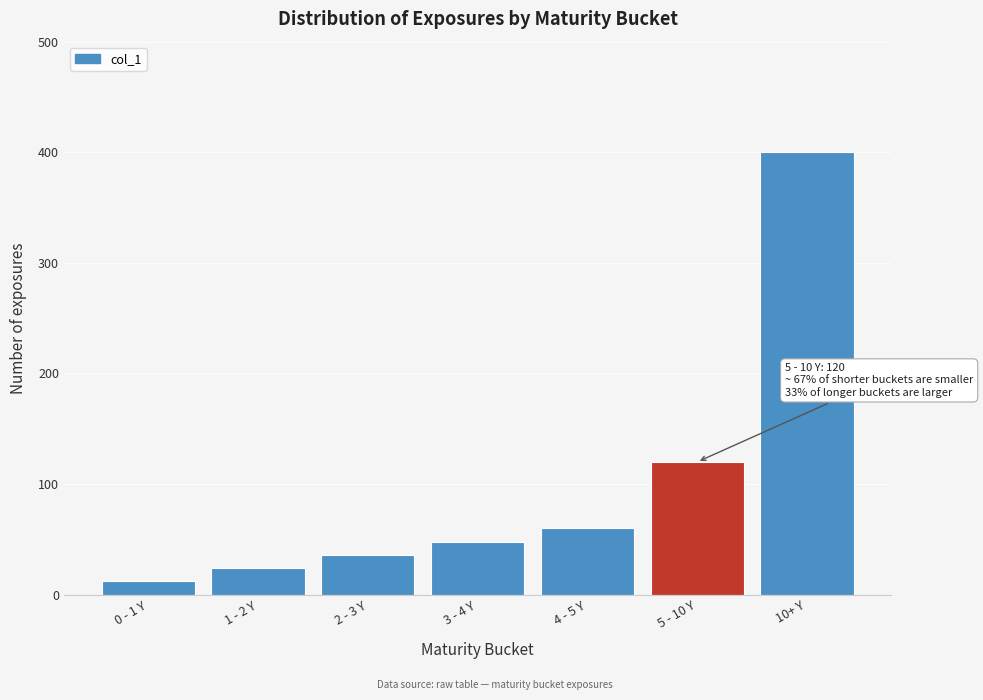

Reading left to right, list all the values displayed in this chart.

12	24	36	48	60	120	400